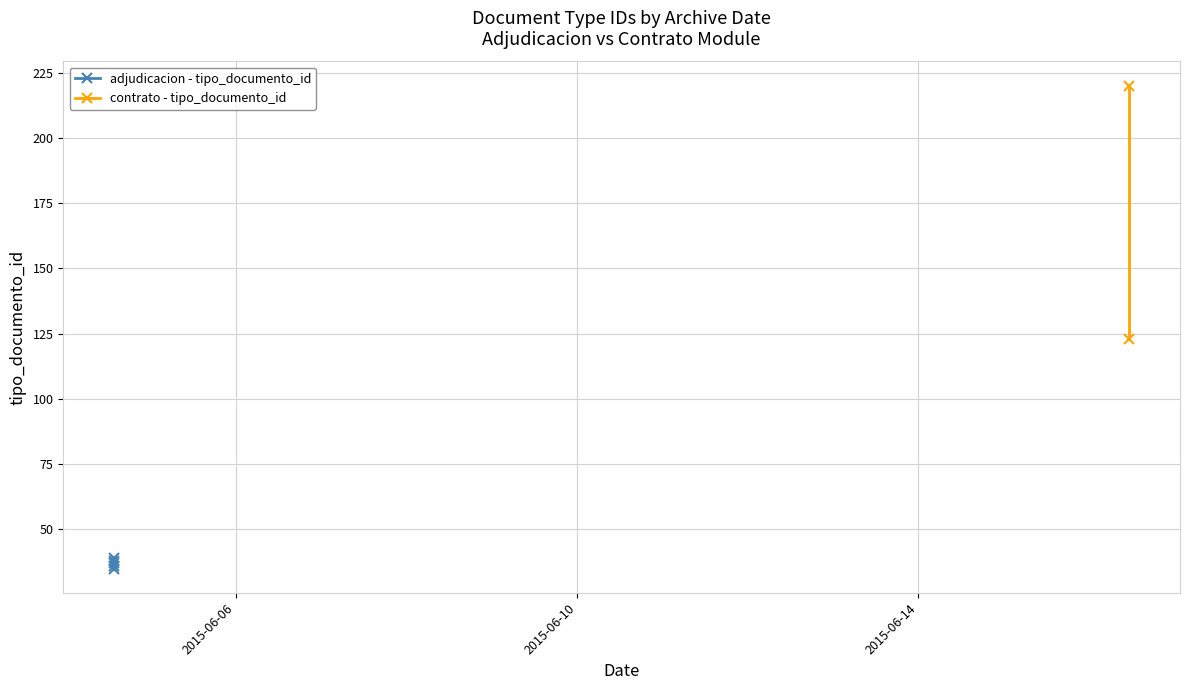

The value at 2015-06-04 13:44:03 is 21. True or false?

False